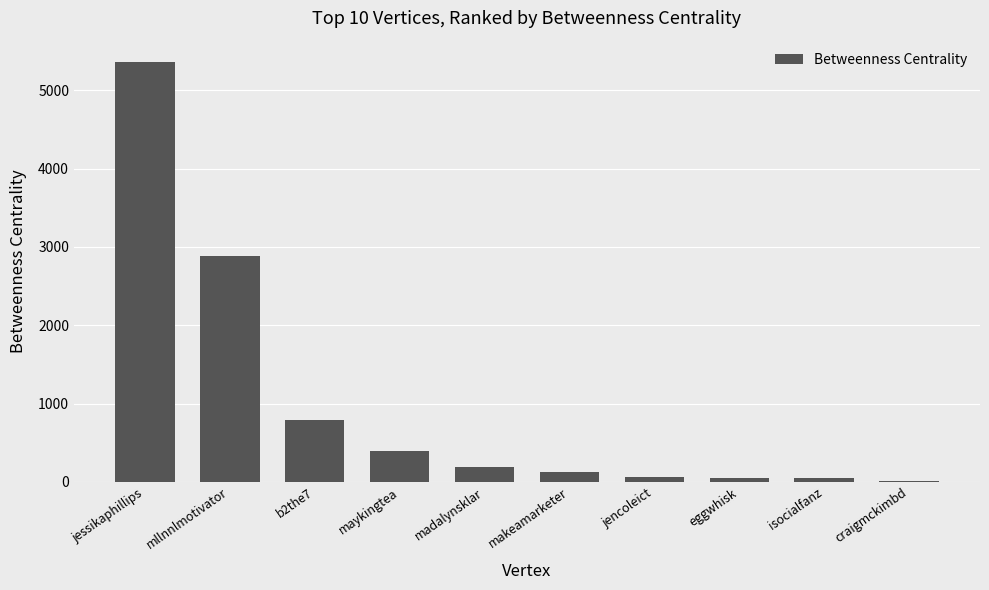

What is the sum of all values?

9912.7